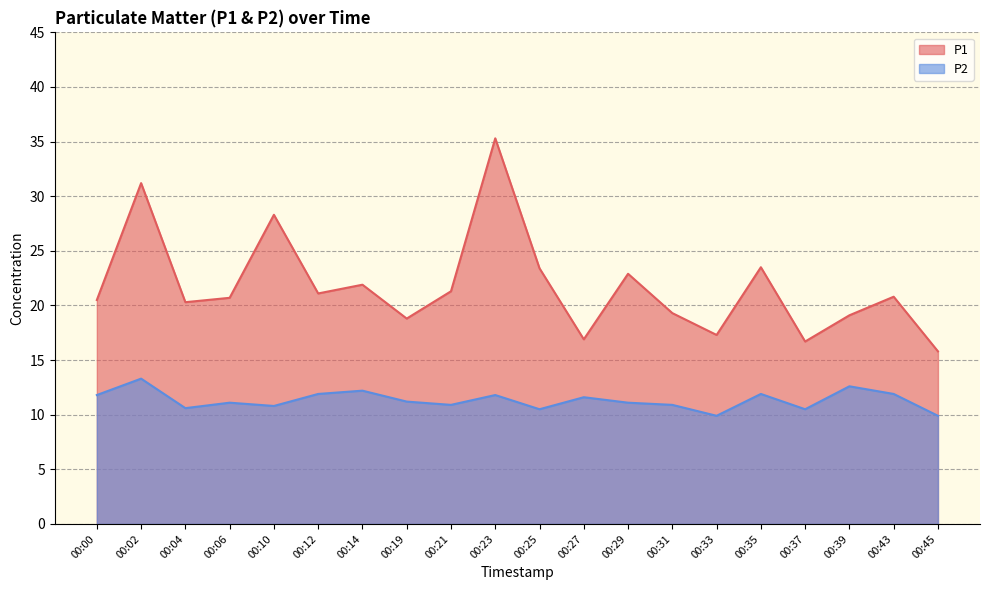

Reading right to left, transcribe all the data shown in this chart.

P1: 00:45=15.8	00:43=20.8	00:39=19.1	00:37=16.7	00:35=23.5	00:33=17.3	00:31=19.3	00:29=22.9	00:27=16.9	00:25=23.4	00:23=35.3	00:21=21.3	00:19=18.8	00:14=21.9	00:12=21.1	00:10=28.3	00:06=20.7	00:04=20.3	00:02=31.2	00:00=20.5
P2: 00:45=9.9	00:43=11.9	00:39=12.6	00:37=10.5	00:35=11.9	00:33=9.9	00:31=10.9	00:29=11.1	00:27=11.6	00:25=10.5	00:23=11.8	00:21=10.9	00:19=11.2	00:14=12.2	00:12=11.9	00:10=10.8	00:06=11.1	00:04=10.6	00:02=13.3	00:00=11.8